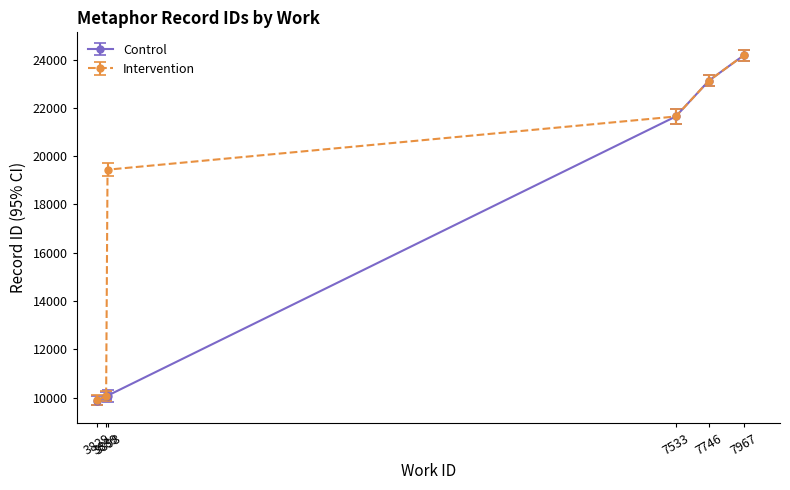

At which label does Intervention reach its minimum?

3829